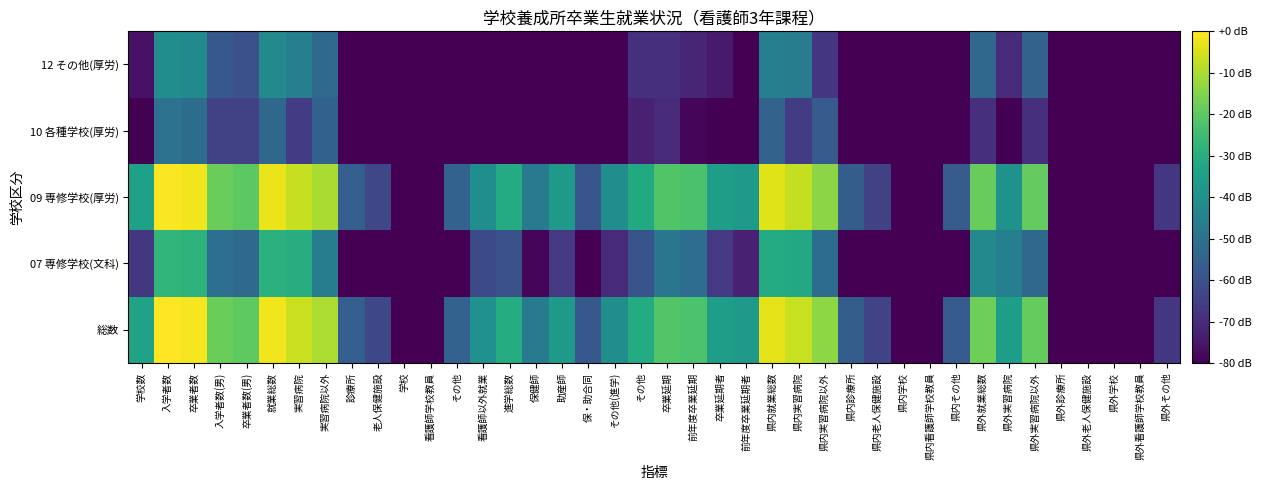

Which has a higher value, 保健師 or 看護師学校教員?

保健師